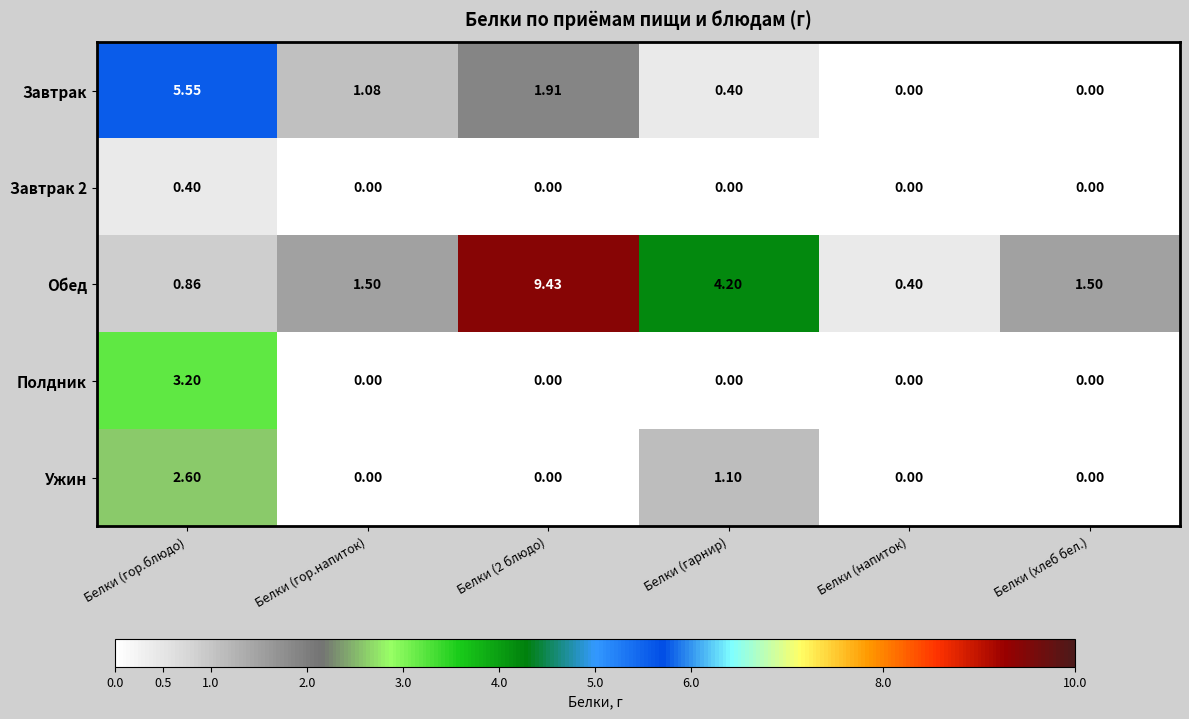

Which series has the largest total across all categories?

Обед